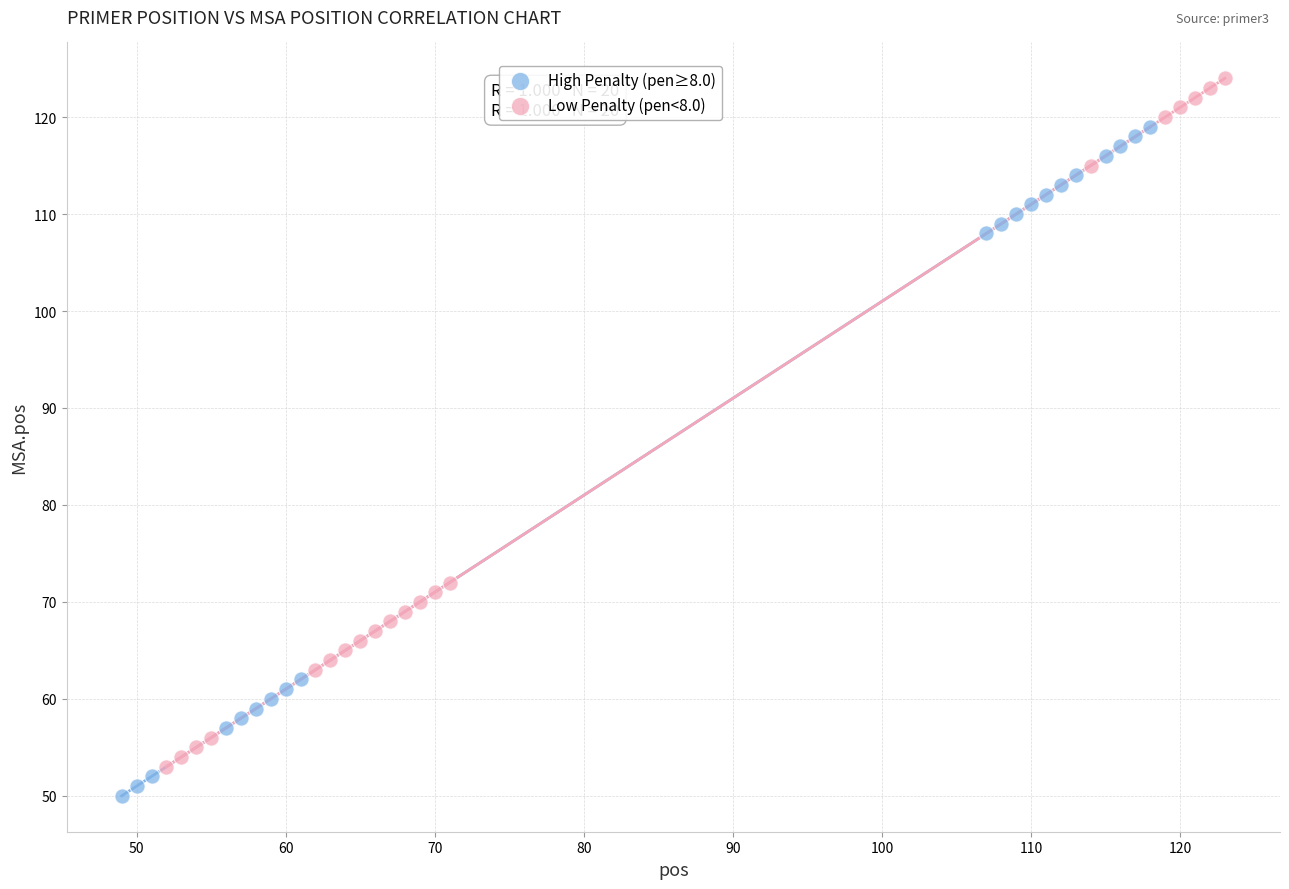

What are all the series names shown in the legend?

High Penalty (pen≥8.0), Low Penalty (pen<8.0)